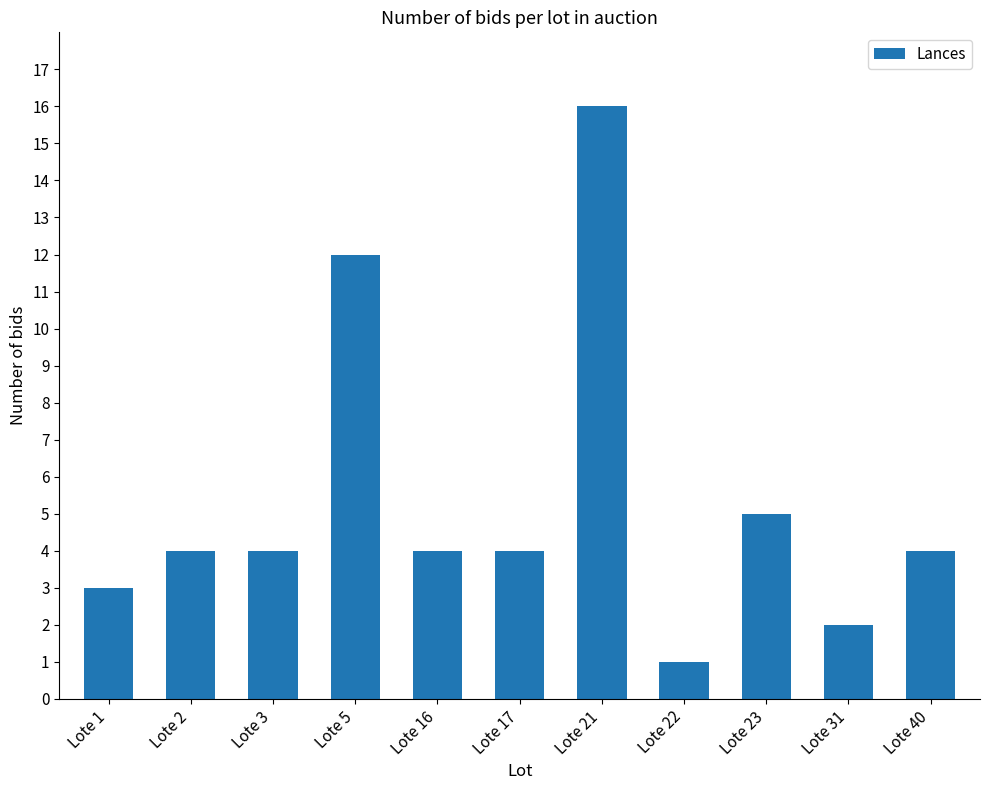

Which has a higher value, Lote 22 or Lote 3?

Lote 3